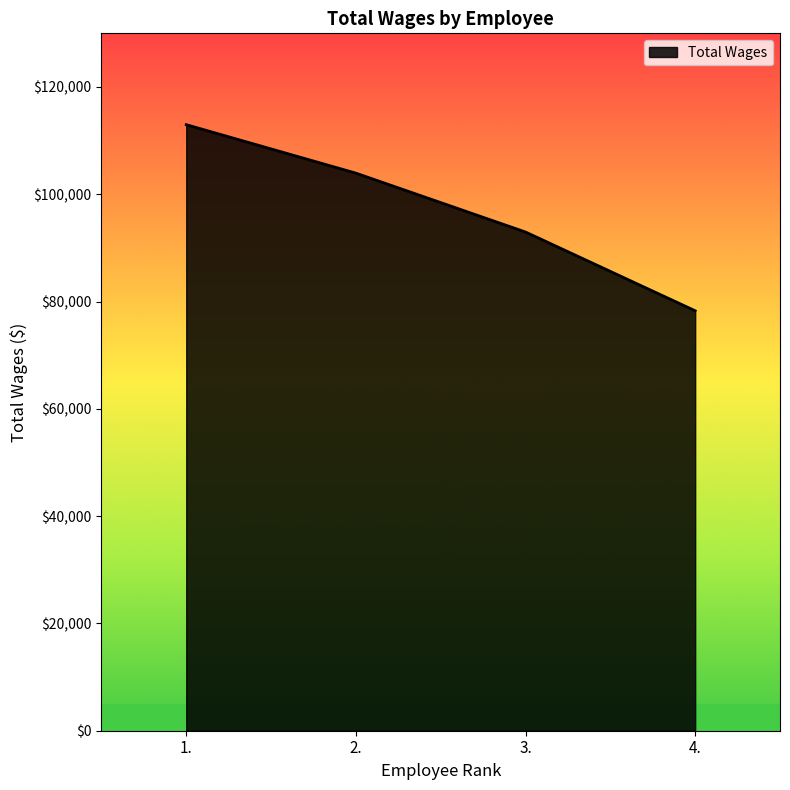

How many distinct data groups are displayed?

1